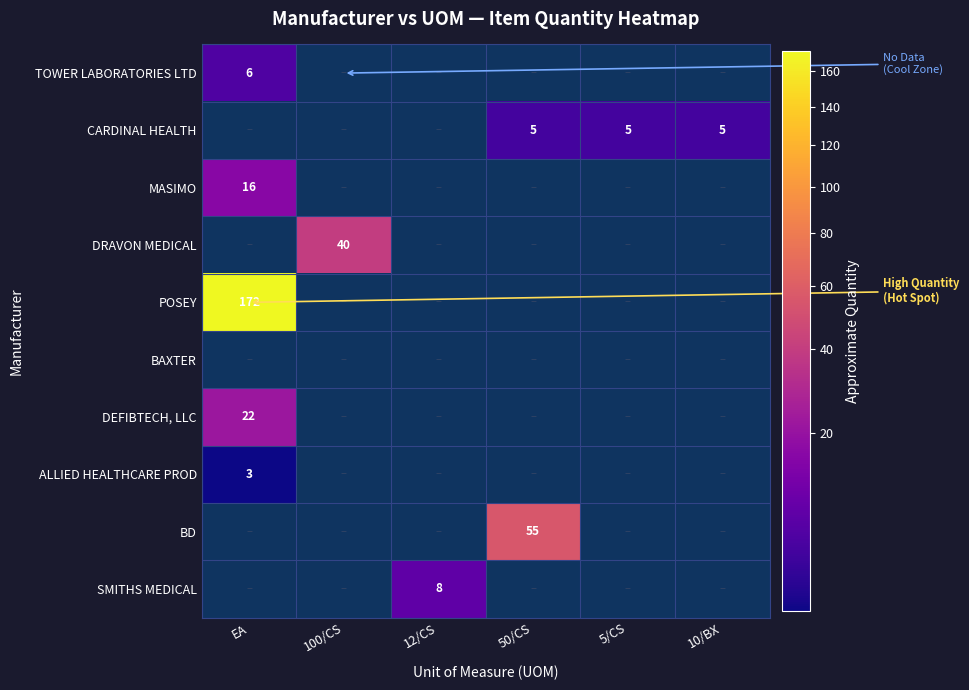

The value of CARDINAL HEALTH at 5/CS is 8. True or false?

False